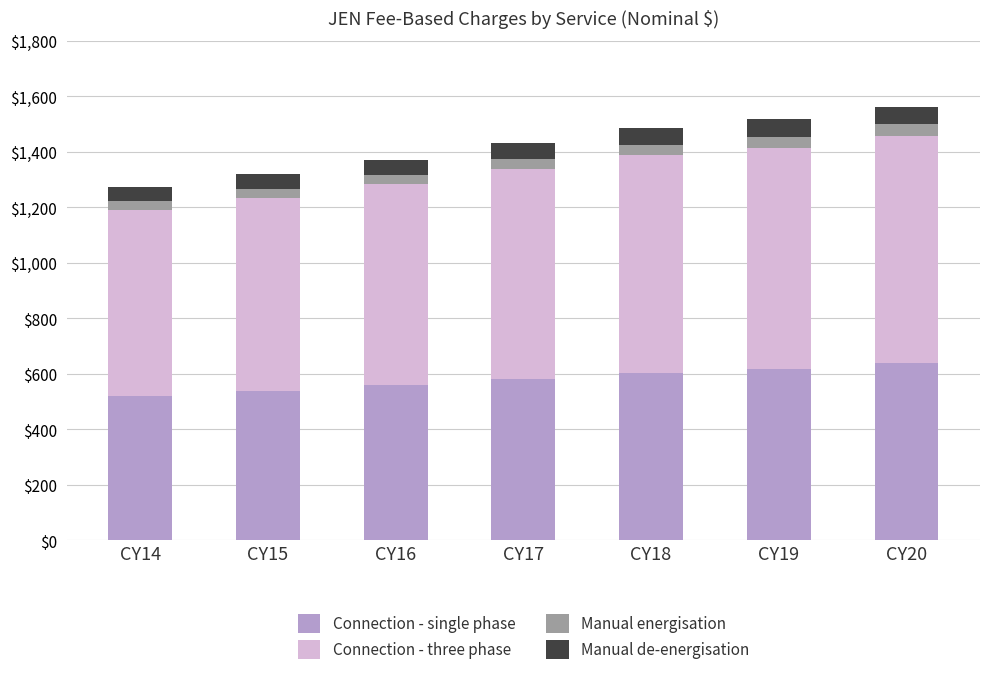

What is the difference between the second highest and minimum values in the Connection - single phase series?

98.7